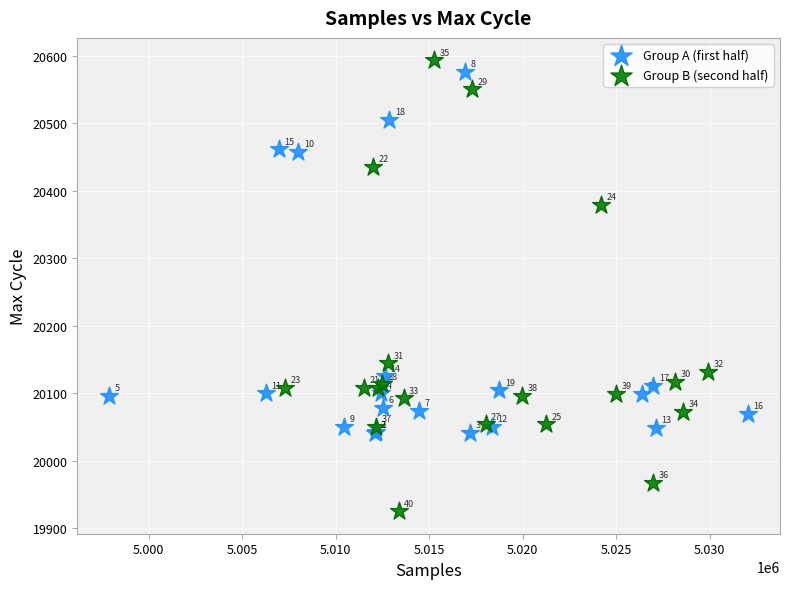

What are all the series names shown in the legend?

Group A (first half), Group B (second half)